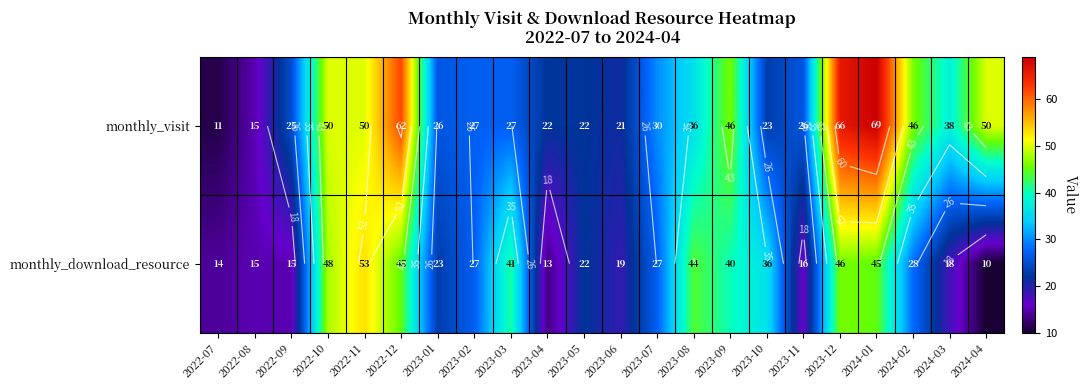

How many data points in monthly_visit are less than 30?

11